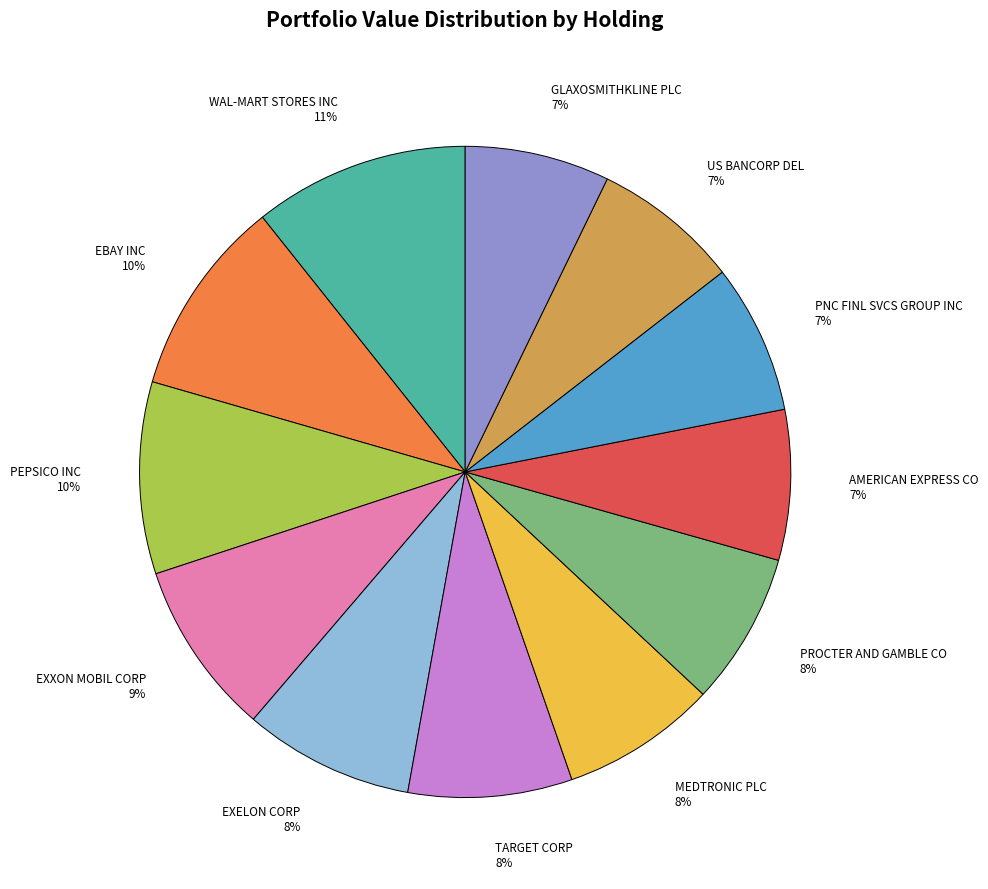

Between EXELON CORP 8% and GLAXOSMITHKLINE PLC 7%, which is larger?

EXELON CORP 8%